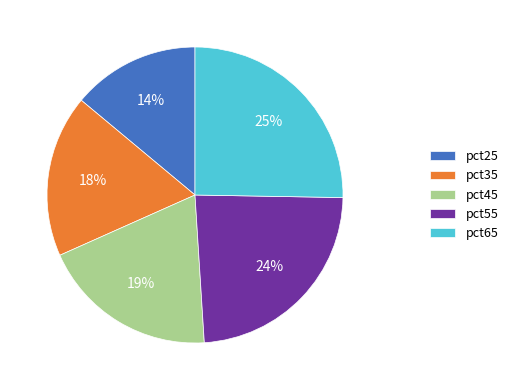

Rank the categories by value from lowest to highest.

pct25, pct35, pct45, pct55, pct65